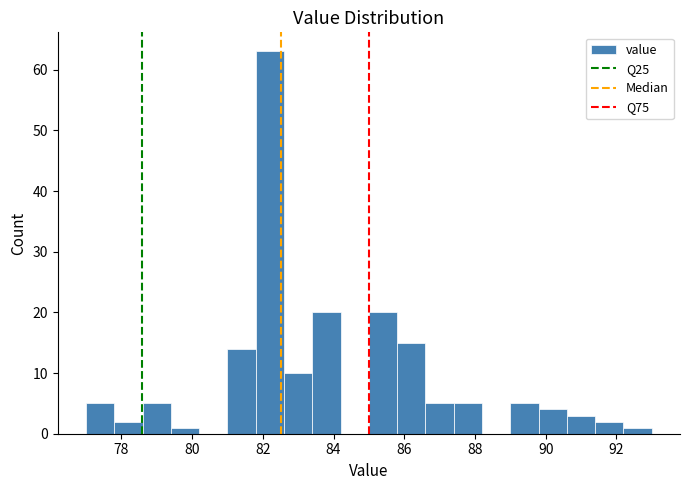

Reading left to right, list every bar in this chart as the range it spans on the x-axis followed by its height. The values are not printed on the chart, so give them approximately, as read against the axis.

77.0 to 77.8: 5
77.8 to 78.6: 2
78.6 to 79.4: 5
79.4 to 80.2: 1
80.2 to 81.0: 0
81.0 to 81.8: 14
81.8 to 82.6: 63
82.6 to 83.4: 10
83.4 to 84.2: 20
84.2 to 85.0: 0
85.0 to 85.8: 20
85.8 to 86.6: 15
86.6 to 87.4: 5
87.4 to 88.2: 5
88.2 to 89.0: 0
89.0 to 89.8: 5
89.8 to 90.6: 4
90.6 to 91.4: 3
91.4 to 92.2: 2
92.2 to 93.0: 1